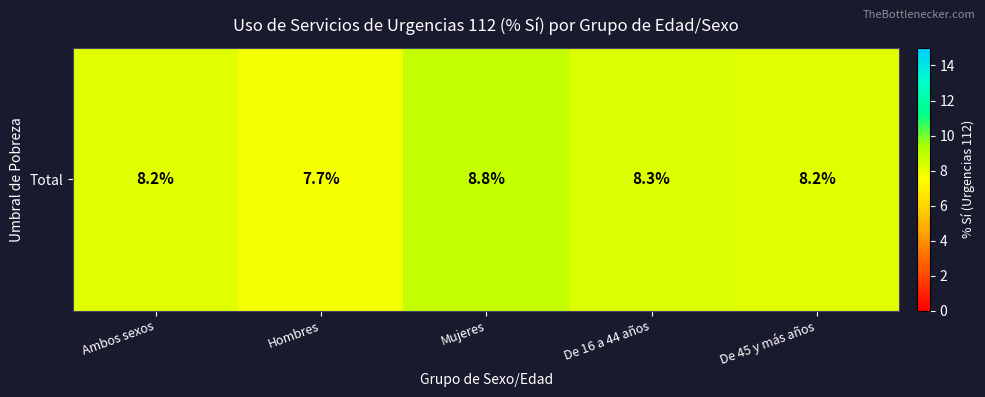

Rank the categories by value from lowest to highest.

Hombres, Ambos sexos, De 45 y más años, De 16 a 44 años, Mujeres